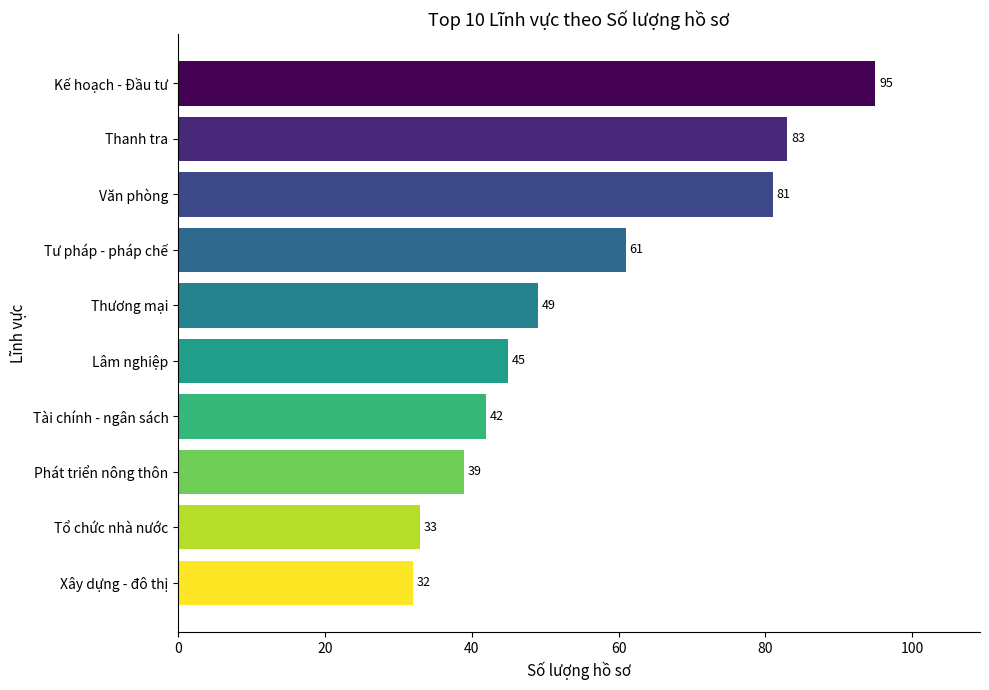

Read the value at Phát triển nông thôn.

39